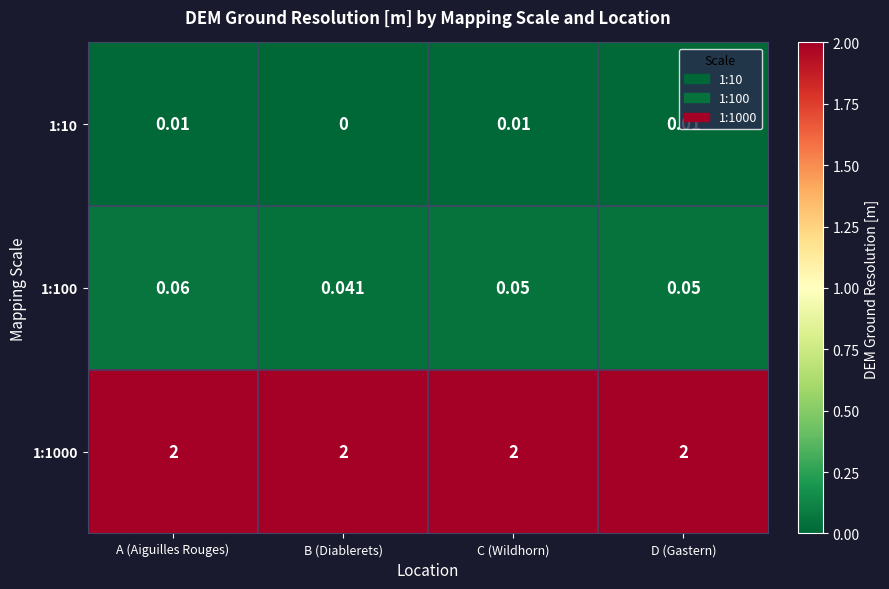

Where is 1:10 nearest to the value 0?

B (Diablerets)